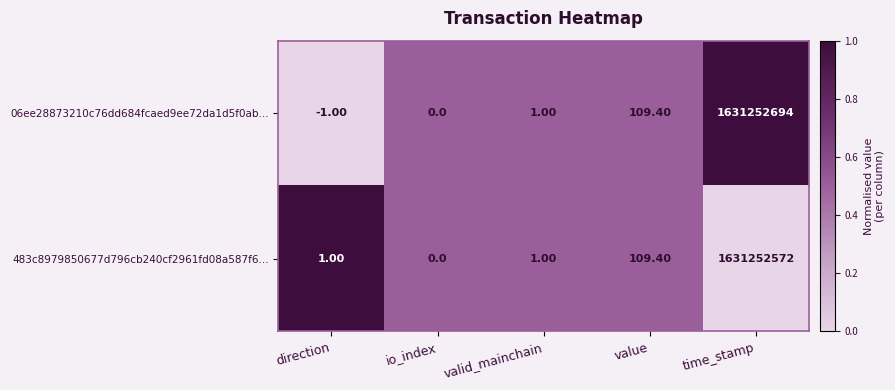

Rank the series at direction from lowest to highest value.

06ee28873210c76dd684fcaed9ee72da1d5f0ab..., 483c8979850677d796cb240cf2961fd08a587f6...